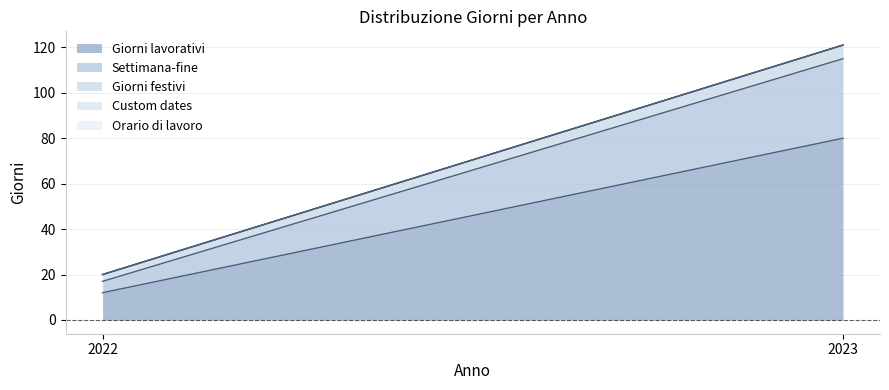

Does the chart have visible grid lines?

Yes